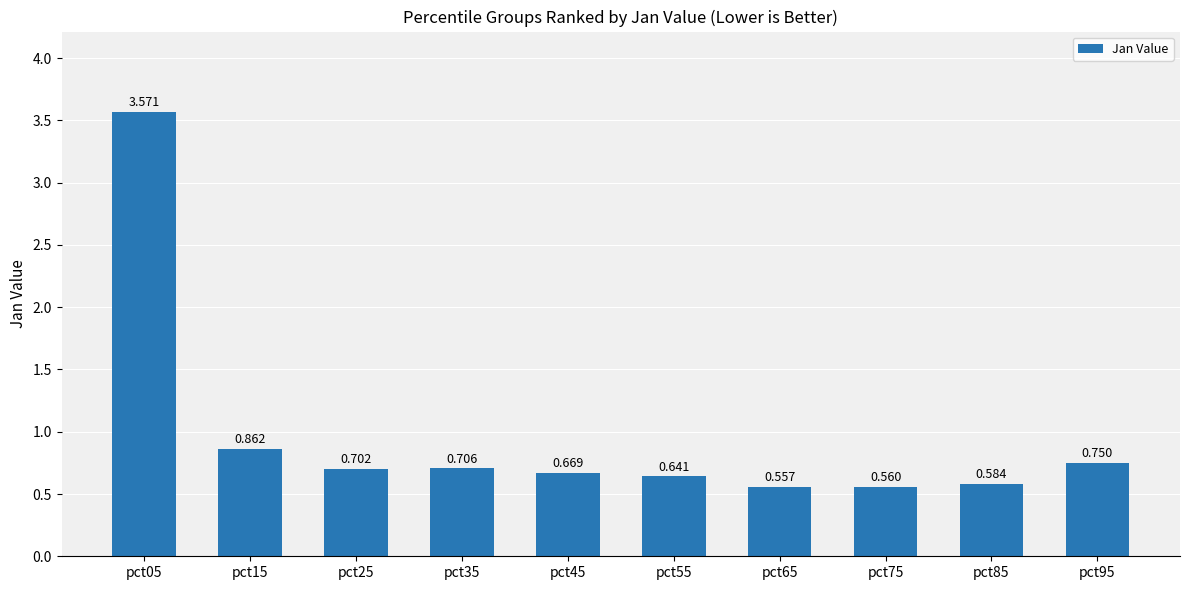

What is the sum of all values?

9.6